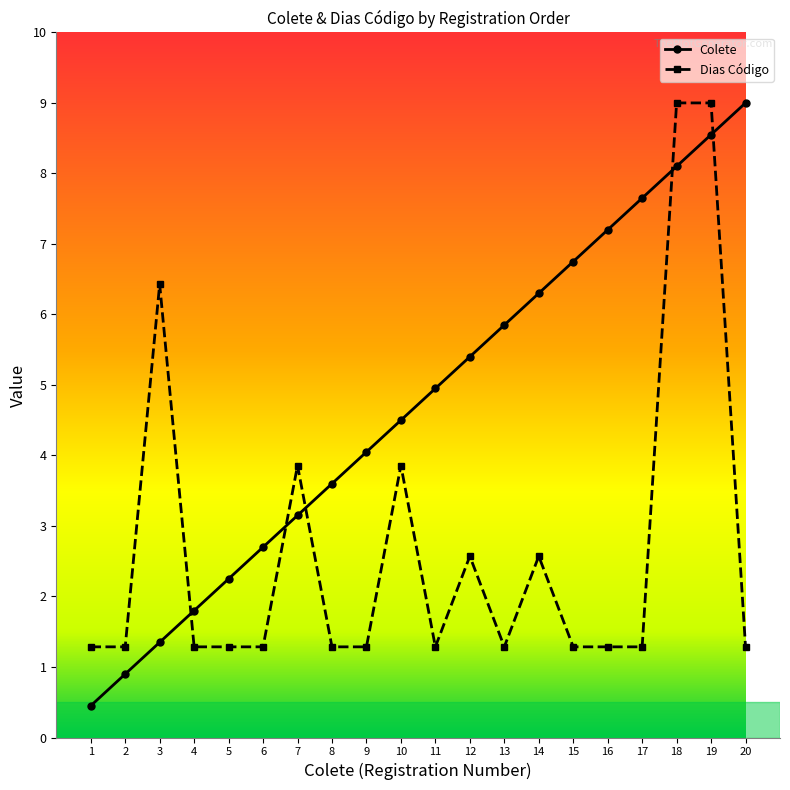

What is the difference between the maximum and minimum values in the Dias Código series?

7.7